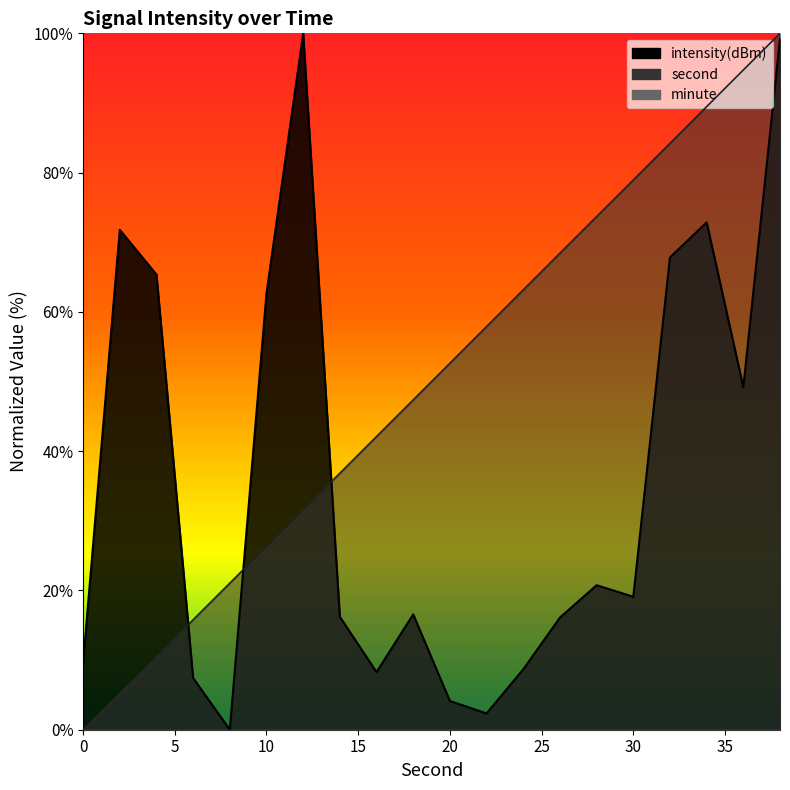

Which series has the largest total across all categories?

second